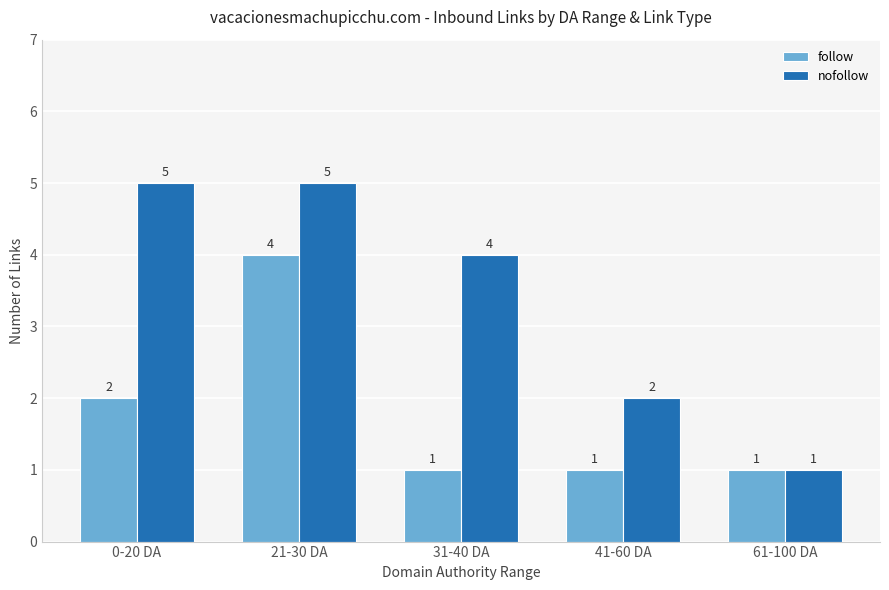

Rank the series at 0-20 DA from lowest to highest value.

follow, nofollow